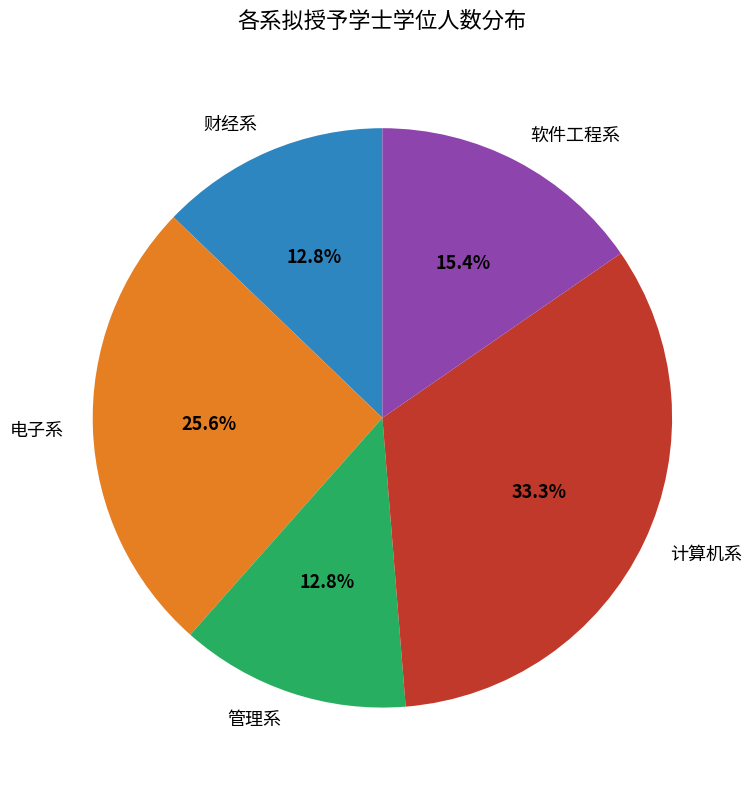

What percentage is NOT represented by 管理系?

87.2%